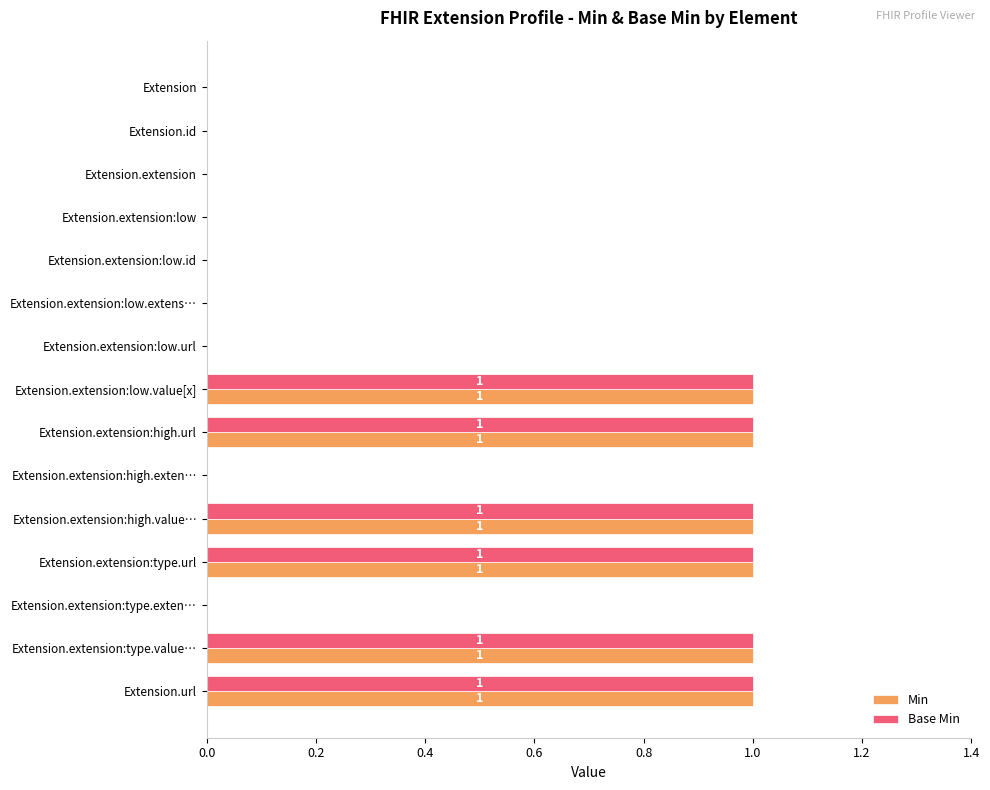

What are all the series names shown in the legend?

Min, Base Min